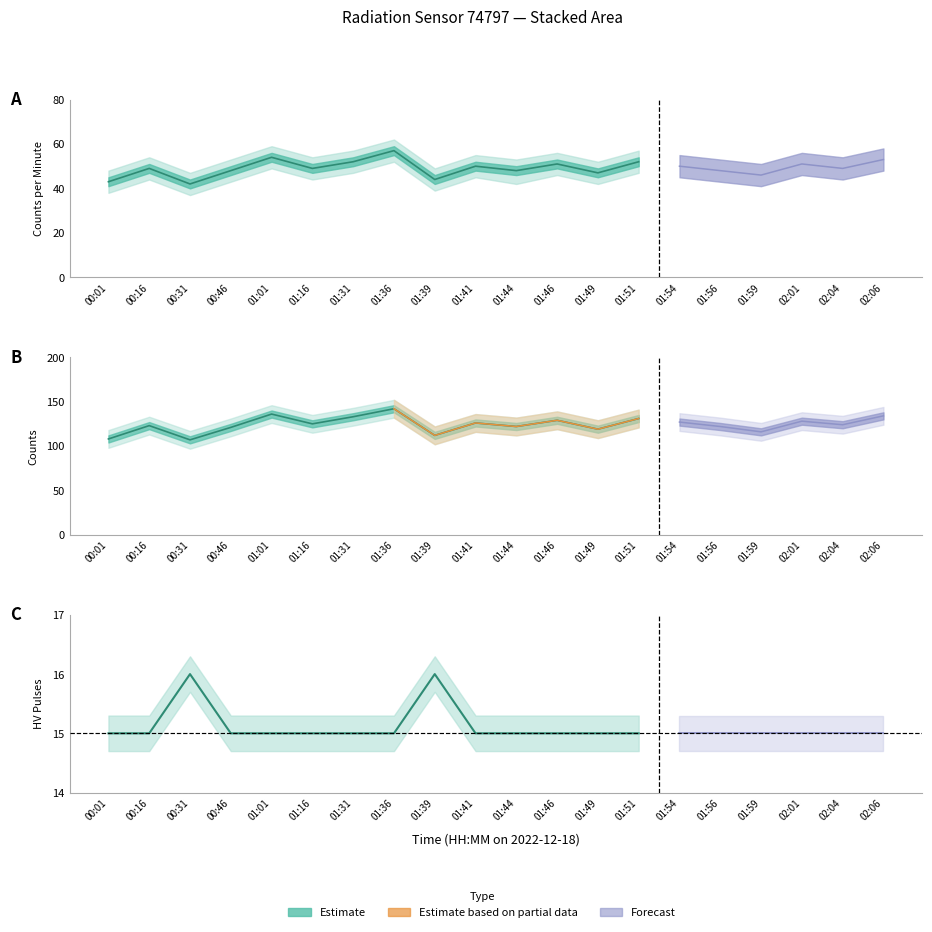

How many categories are shown in the chart?

20